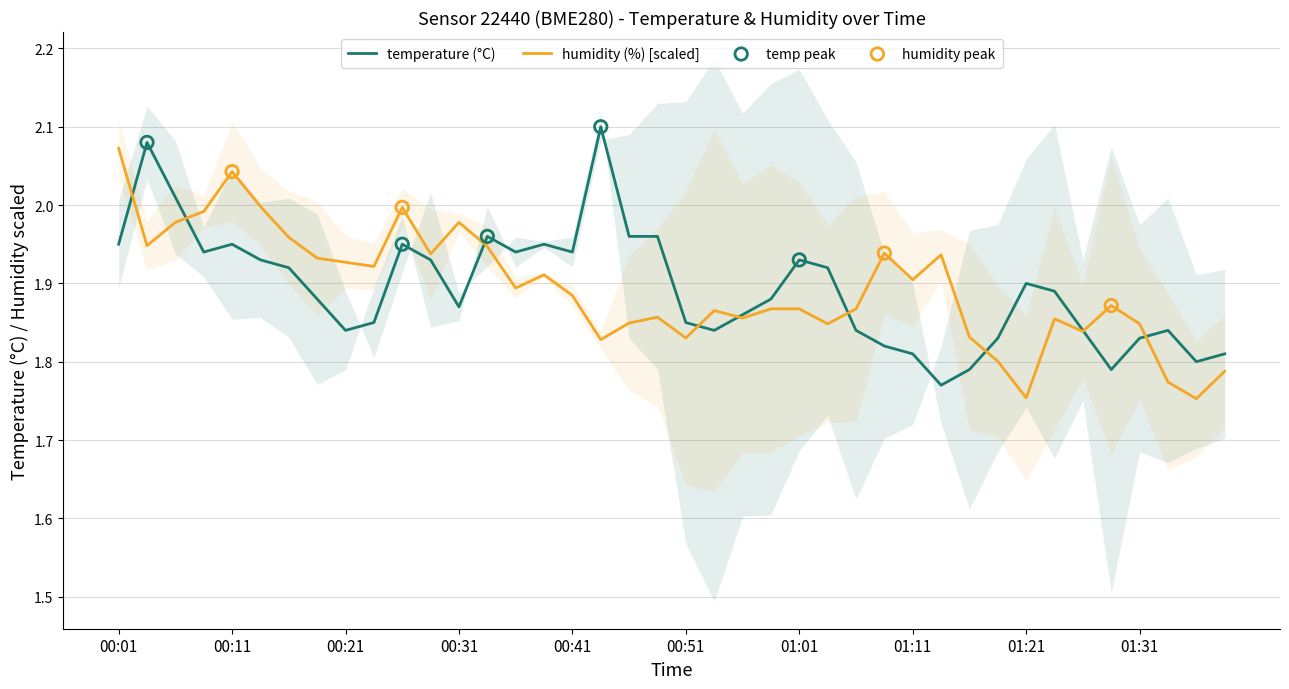

Which series has the largest total across all categories?

humidity